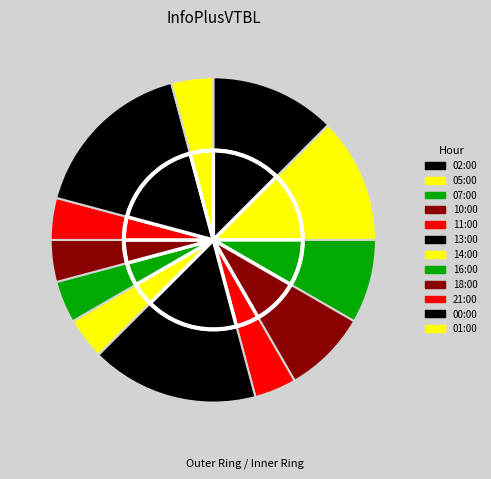

Is it true that 02:00 is 12% of the pie?

True